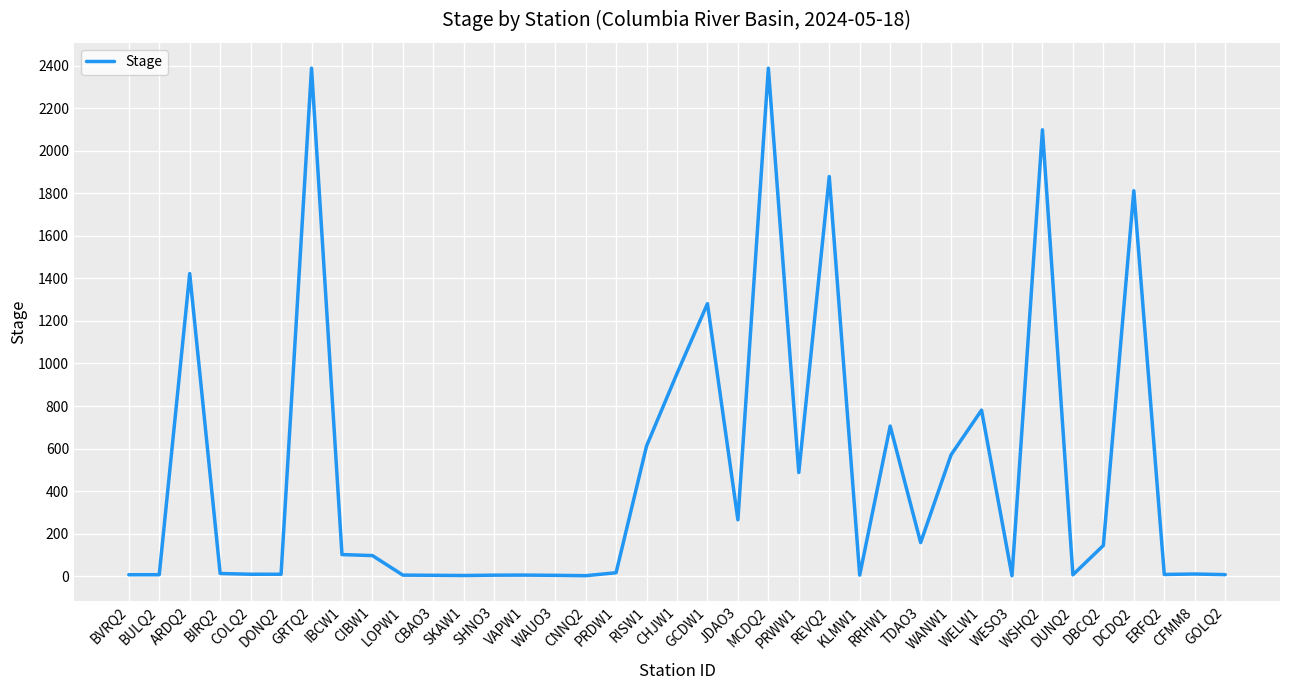

Does the chart display data point markers on the line(s)?

No